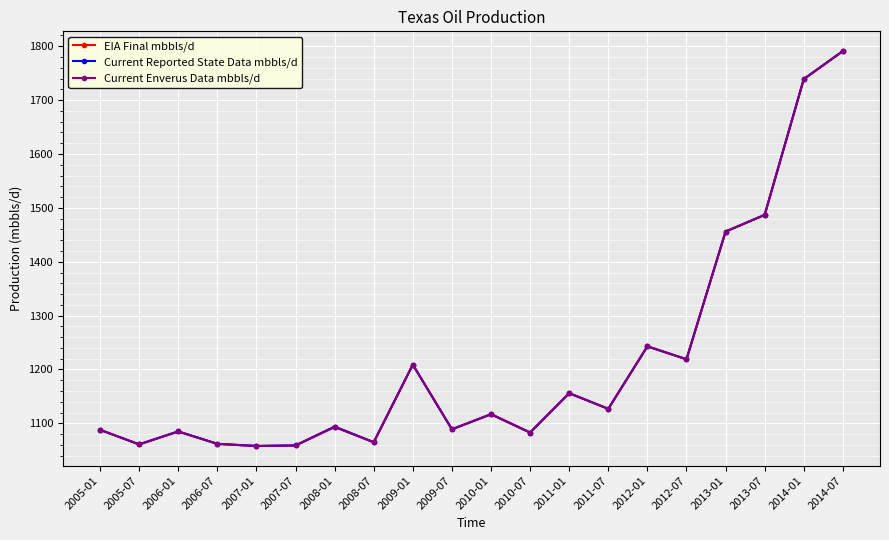

What are all the series names shown in the legend?

EIA Final mbbls/d, Current Reported State Data mbbls/d, Current Enverus Data mbbls/d